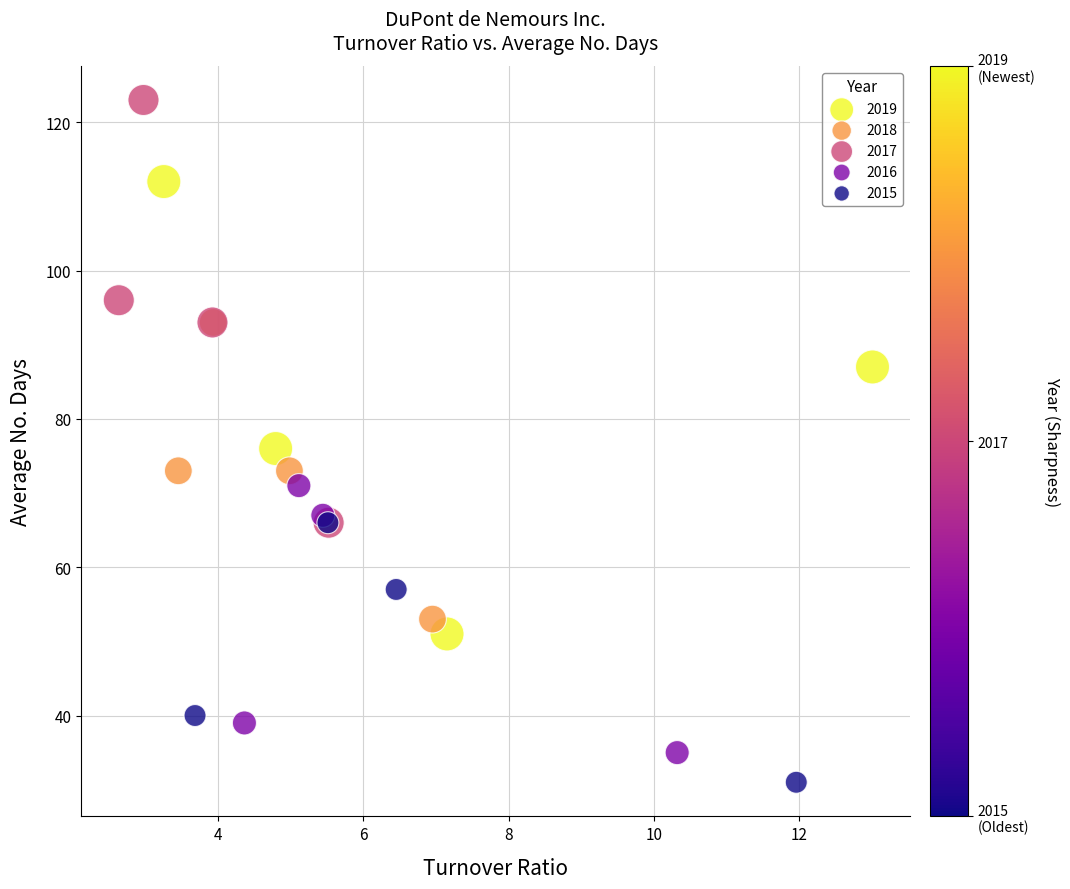

Which series reaches the minimum Y coordinate?

2015